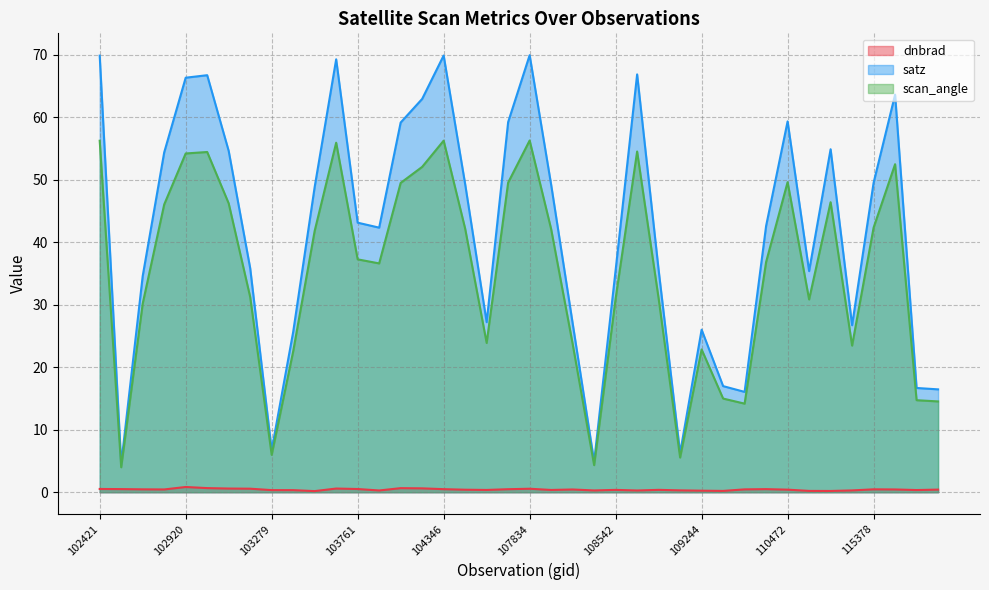

Which series has the largest range (max minus min)?

satz